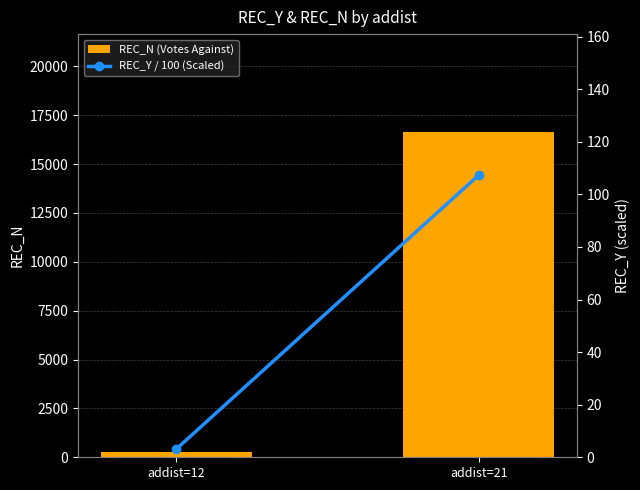

How many data points in REC_Y / 100 (Scaled) are above 107?

1